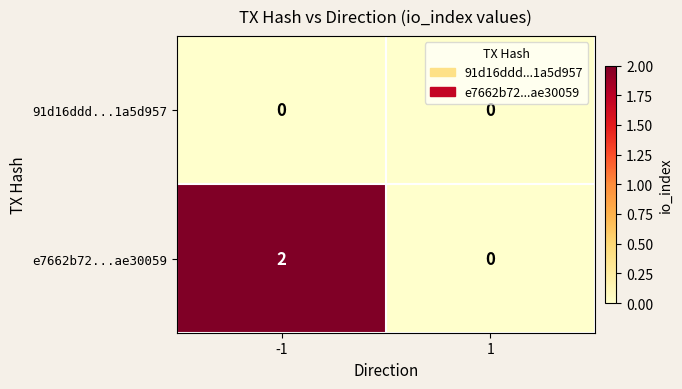

How many data points does each series have?

2